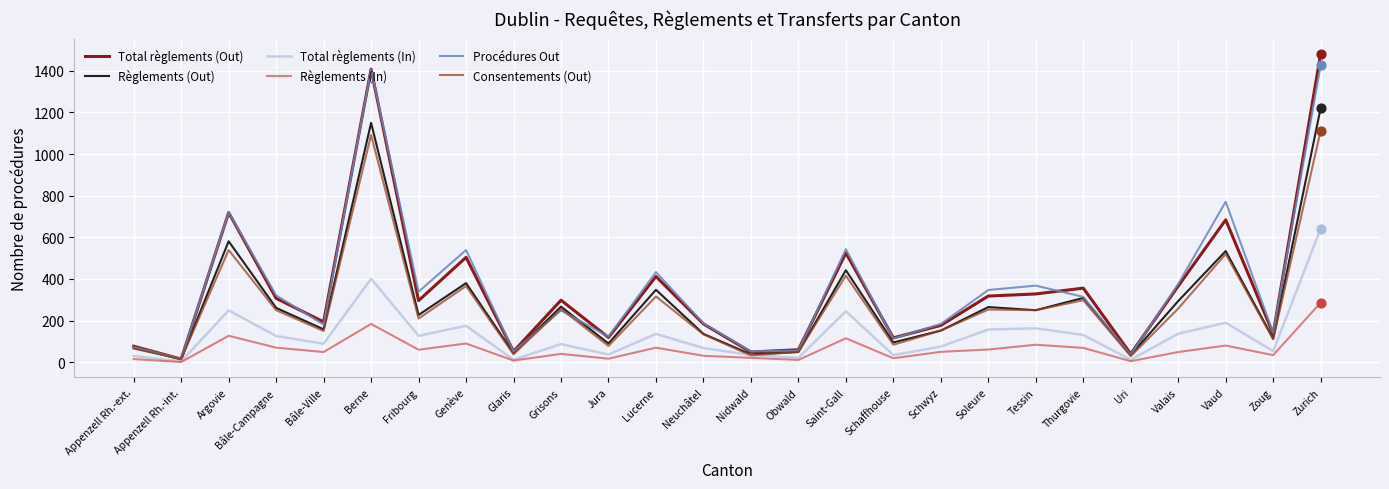

Which series has the widest spread of values?

Total règlements (Out)